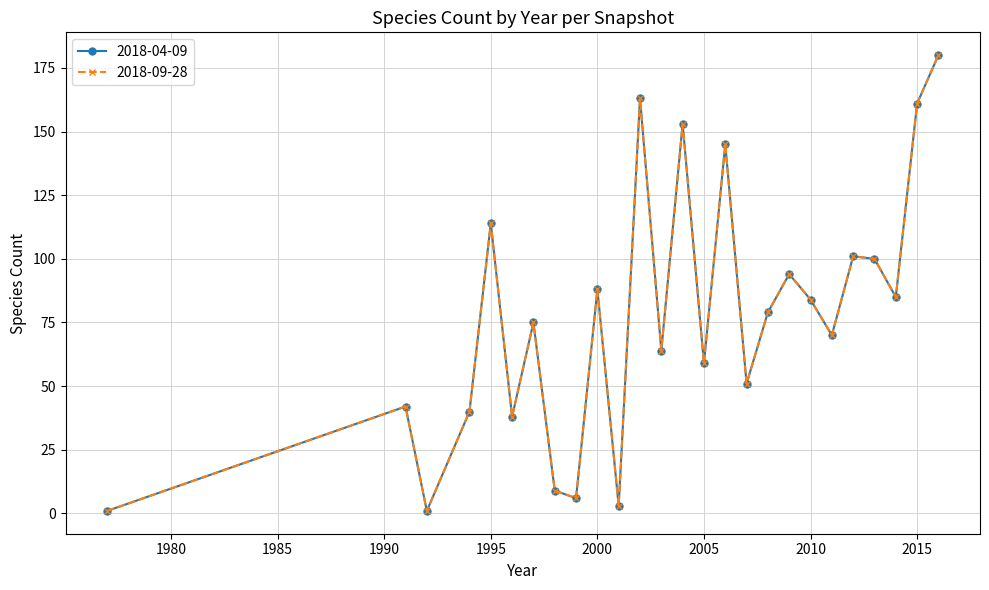

Reading right to left, transcribe all the data shown in this chart.

2018-04-09: 2016=180	2015=161	2014=85	2013=100	2012=101	2011=70	2010=84	2009=94	2008=79	2007=51	2006=145	2005=59	2004=153	2003=64	2002=163	2001=3	2000=88	1999=6	1998=9	1997=75	1996=38	1995=114	1994=40	1992=1	1991=42	1977=1
2018-09-28: 2016=180	2015=161	2014=85	2013=100	2012=101	2011=70	2010=84	2009=94	2008=79	2007=51	2006=145	2005=59	2004=153	2003=64	2002=163	2001=3	2000=88	1999=6	1998=9	1997=75	1996=38	1995=114	1994=40	1992=1	1991=42	1977=1